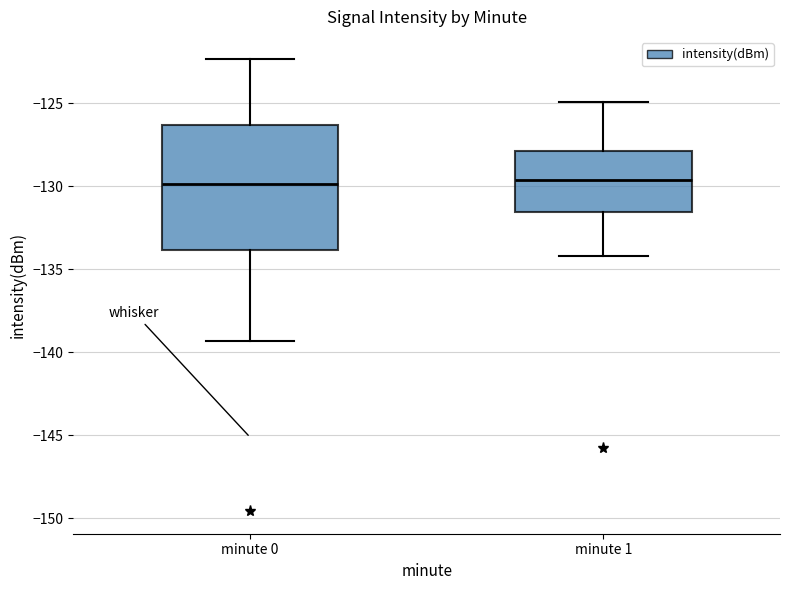

Reading left to right, transcribe this box plot: for each box, give where its median line is, the range the box spans, and where its two whiskers end, as read against the y-axis. The values are not printed on the chart, so give them approximately, as read against the axis.

minute 0: median -130.0, box -134.0 to -126.5, whiskers -139.5 to -122.5
minute 1: median -129.5, box -131.5 to -128.0, whiskers -134.0 to -125.0